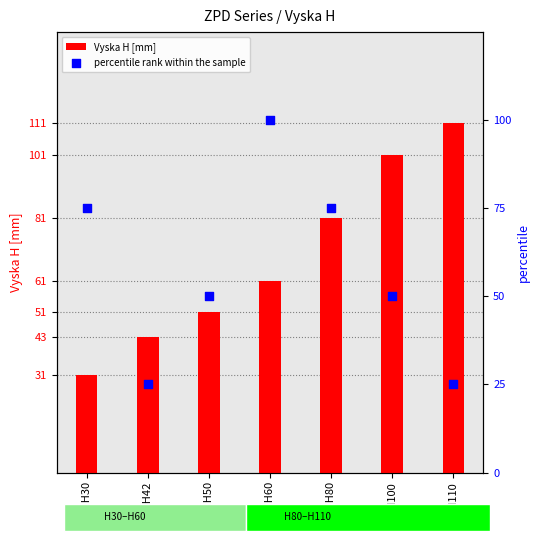

Is the value of Vyska H [mm] at ZPD H30 greater than the value of percentile rank within the sample at ZPD H42?

Yes